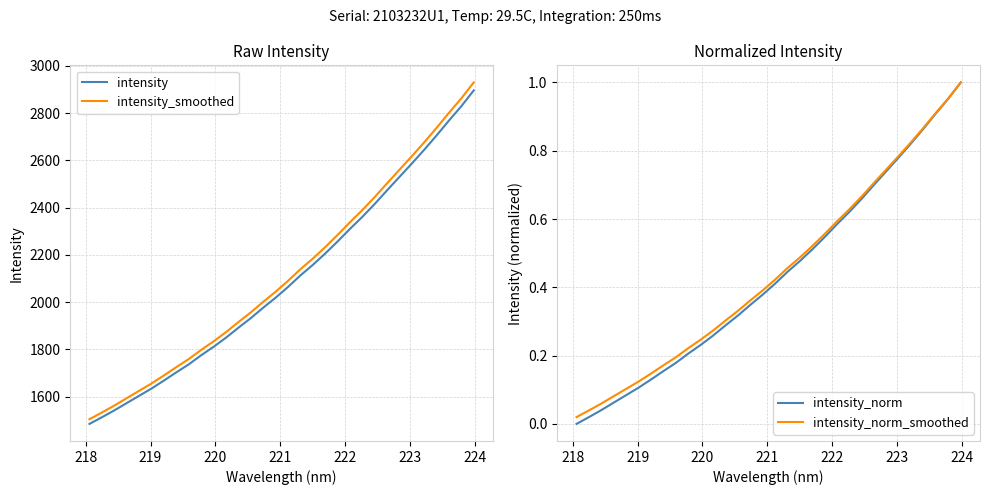

What is the maximum value for intensity_smoothed?

2930.1